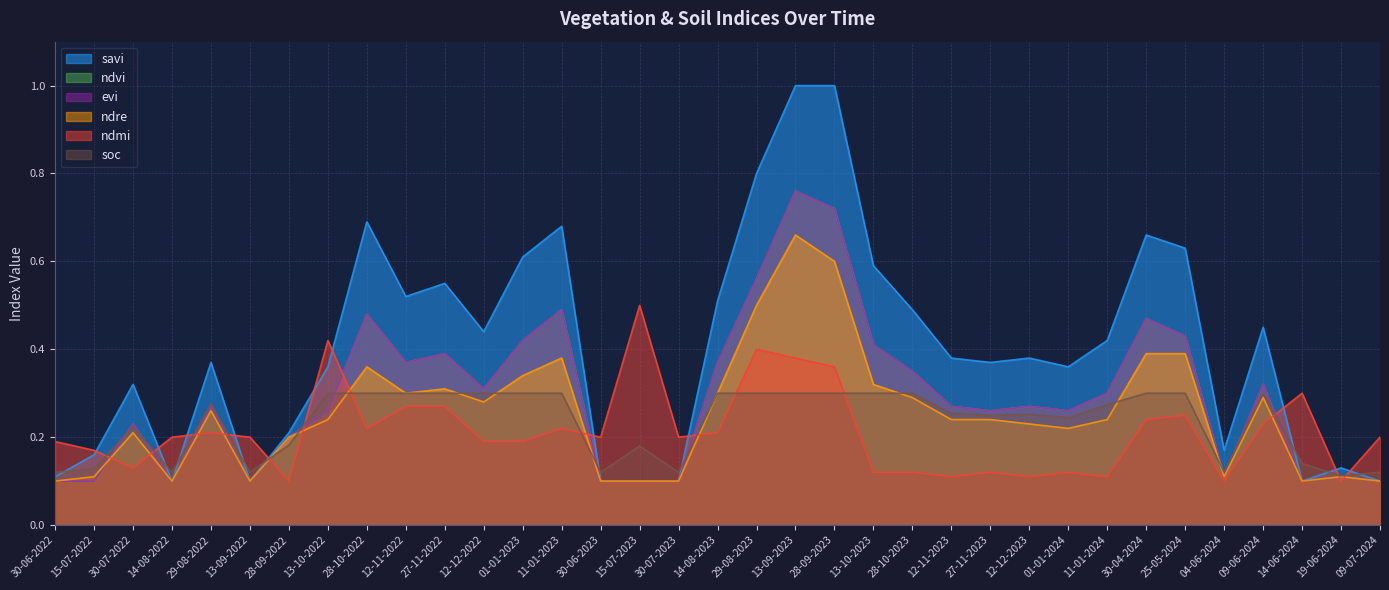

What value does the ndmi series have at 28-09-2023?

0.4